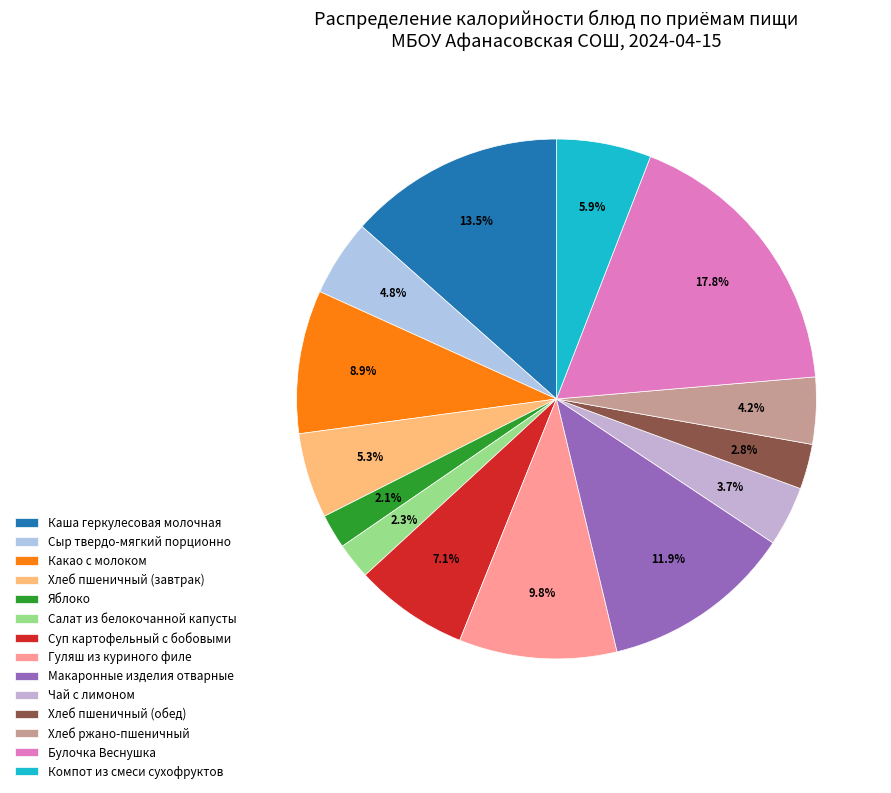

Is it true that Суп картофельный с бобовыми is 7% of the pie?

True